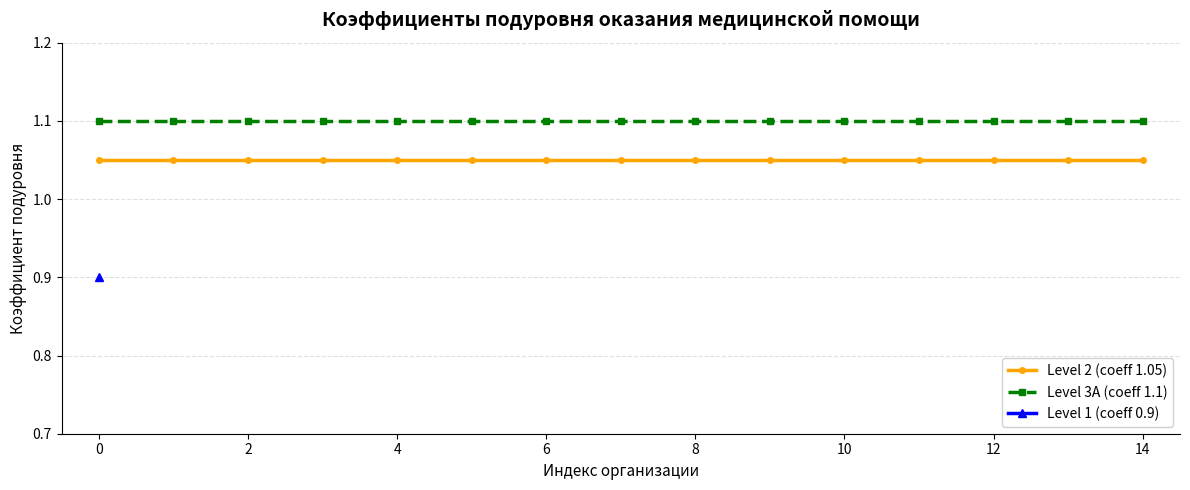

The Level 3A (coeff 1.1) series shows 1.1 at 12. True or false?

True